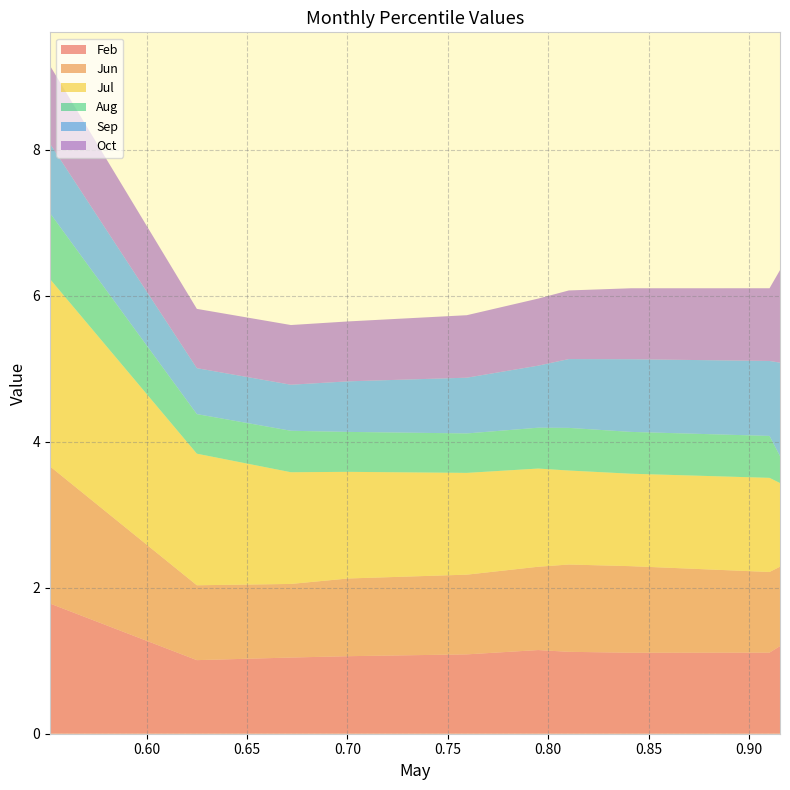

Reading left to right, transcribe all the data shown in this chart.

Feb: pct05=1.8	pct15=1.0	pct25=1.0	pct35=1.1	pct45=1.1	pct55=1.1	pct65=1.1	pct75=1.1	pct85=1.1	pct95=1.2
Jun: pct05=1.9	pct15=1.0	pct25=1.0	pct35=1.1	pct45=1.1	pct55=1.1	pct65=1.2	pct75=1.2	pct85=1.1	pct95=1.1
Jul: pct05=2.6	pct15=1.8	pct25=1.5	pct35=1.5	pct45=1.4	pct55=1.3	pct65=1.3	pct75=1.3	pct85=1.3	pct95=1.1
Aug: pct05=0.9	pct15=0.5	pct25=0.6	pct35=0.5	pct45=0.5	pct55=0.6	pct65=0.6	pct75=0.6	pct85=0.6	pct95=0.4
Sep: pct05=1.0	pct15=0.6	pct25=0.6	pct35=0.7	pct45=0.8	pct55=0.8	pct65=0.9	pct75=1.0	pct85=1.0	pct95=1.3
Oct: pct05=1.1	pct15=0.8	pct25=0.8	pct35=0.8	pct45=0.9	pct55=0.9	pct65=0.9	pct75=1.0	pct85=1.0	pct95=1.3